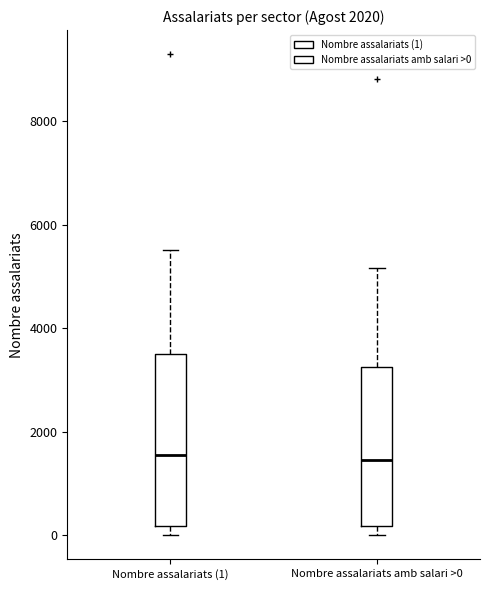

Reading left to right, read every box against the y-axis: the position of its median line, the range the box covers, and the ends of its whiskers. The values are not printed on the chart, so give them approximately, as read against the axis.

Nombre assalariats (1): median 1600, box 200 to 3600, whiskers 0 to 5600
Nombre assalariats amb salari >0: median 1400, box 200 to 3200, whiskers 0 to 5200